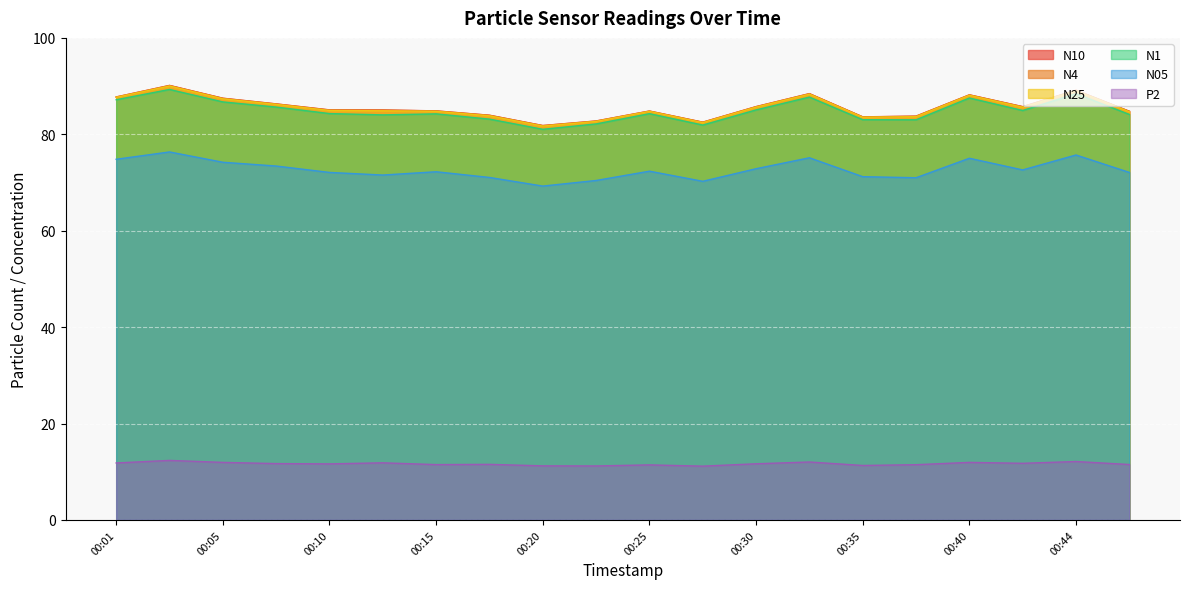

True or false: N05 and N4 cross at least once.

False